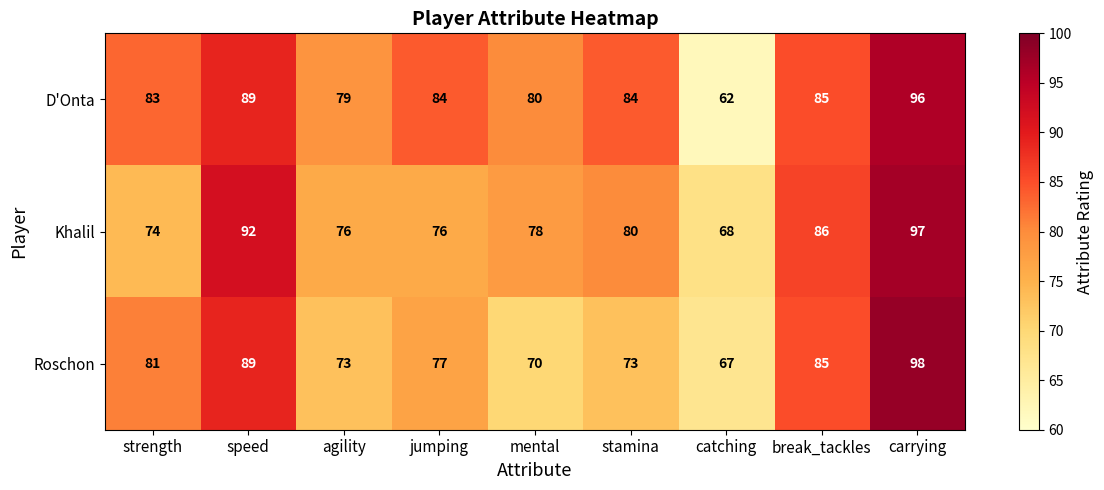

Which series changed the most between agility and break_tackles?

Roschon